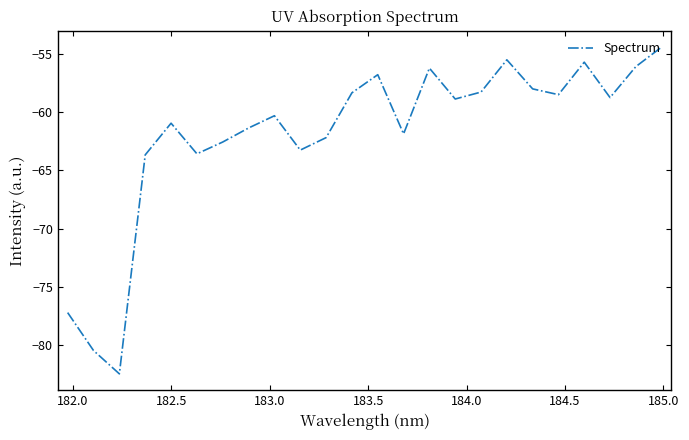

What is the greatest value displayed?

-54.4